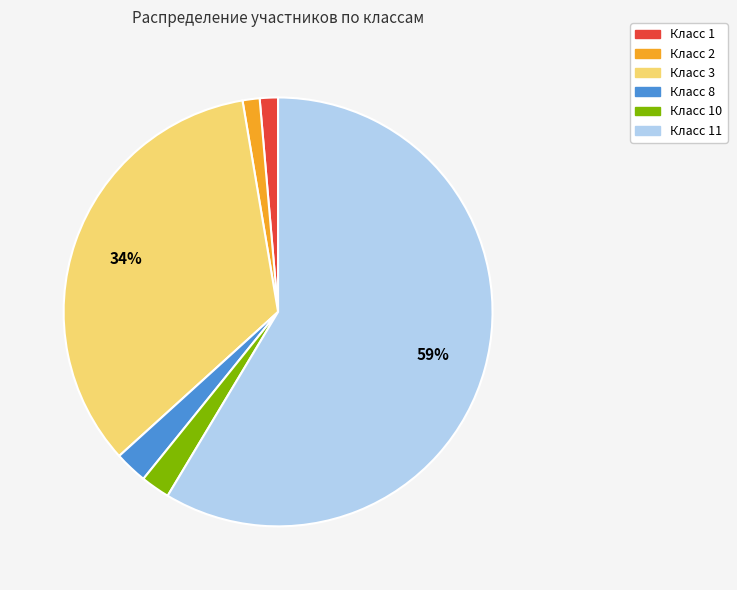

To the nearest percent, what is the difference between the Класс 1 and Класс 10 slice percentages?

1%